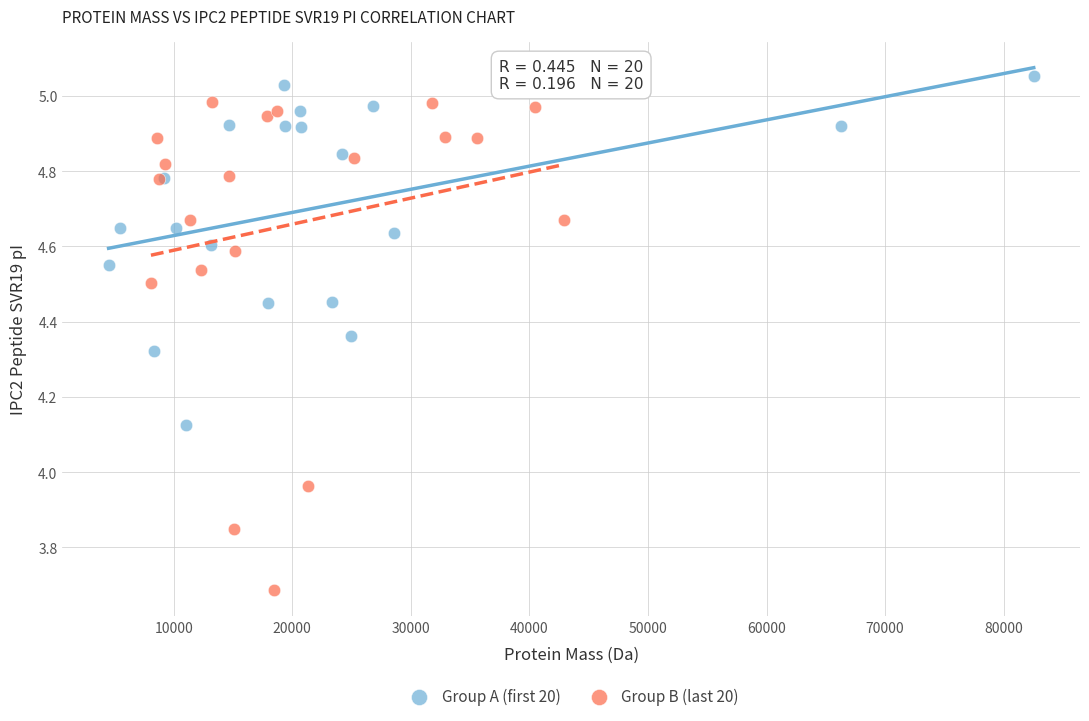

What are all the series names shown in the legend?

Group A (first 20), Group B (last 20)